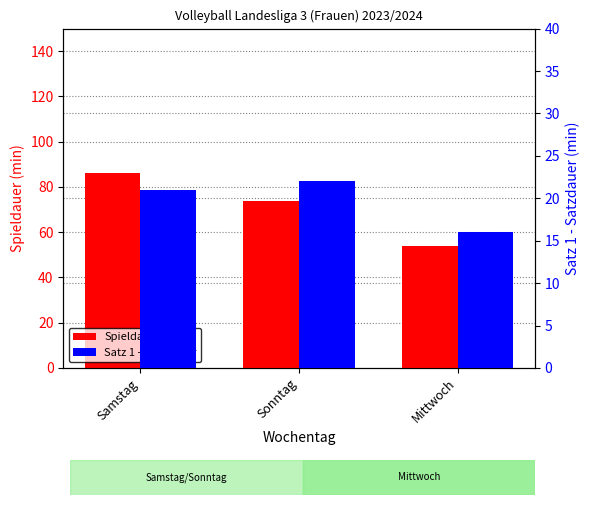

Rank the series by their average value, from lowest to highest.

Satz 1 - Satzdauer, Spieldauer